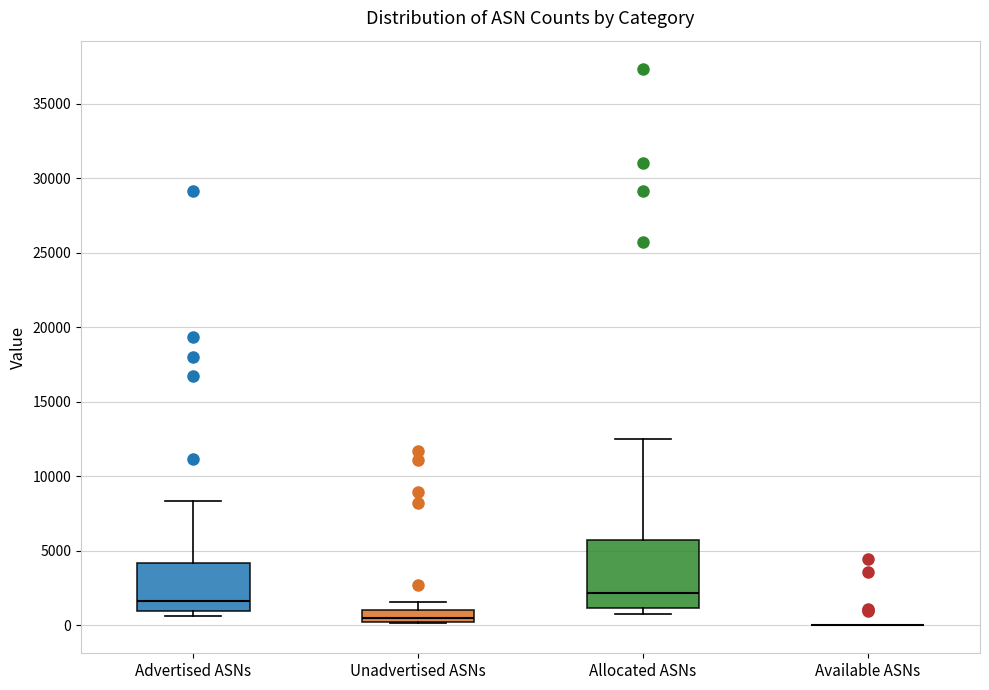

Reading left to right, transcribe this box plot: for each box, give where its median line is, the range the box spans, and where its two whiskers end, as read against the y-axis. The values are not printed on the chart, so give them approximately, as read against the axis.

Advertised ASNs: median 1500, box 1000 to 4000, whiskers 500 to 8500
Unadvertised ASNs: median 500 (just above the box's lower edge), box 500 to 1000, whiskers 0 to 1500
Allocated ASNs: median 2000, box 1000 to 5500, whiskers 1000 (just below the box's lower edge) to 12500
Available ASNs: box collapsed to a line at 0, whiskers 0 to 0